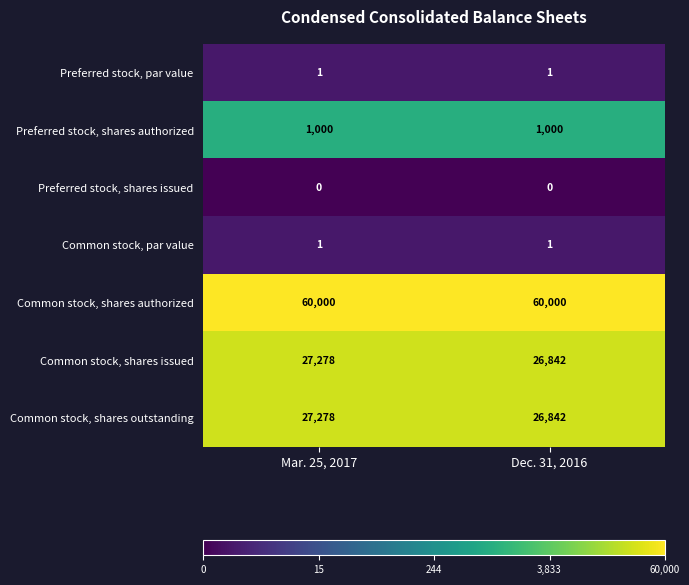

True or false: Common stock, shares outstanding has a value of 40730 at Dec. 31, 2016.

False